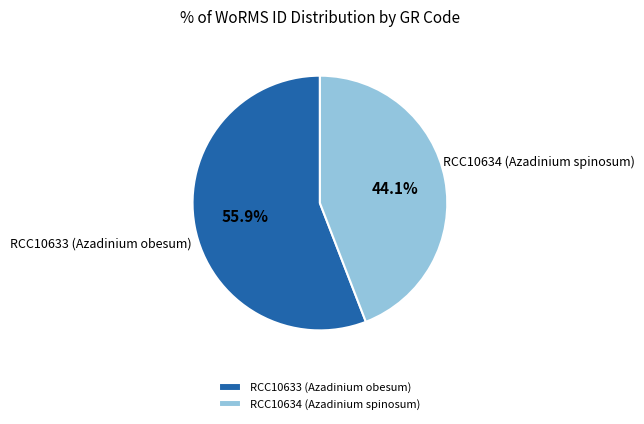

Which slice is the largest?

RCC10633 (Azadinium obesum)